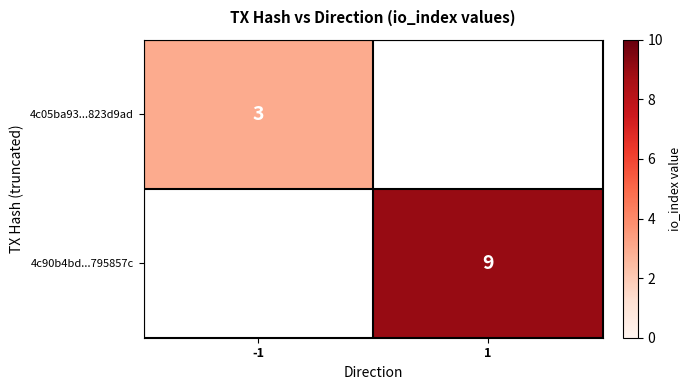

Which category has the lowest value across all series?

-1